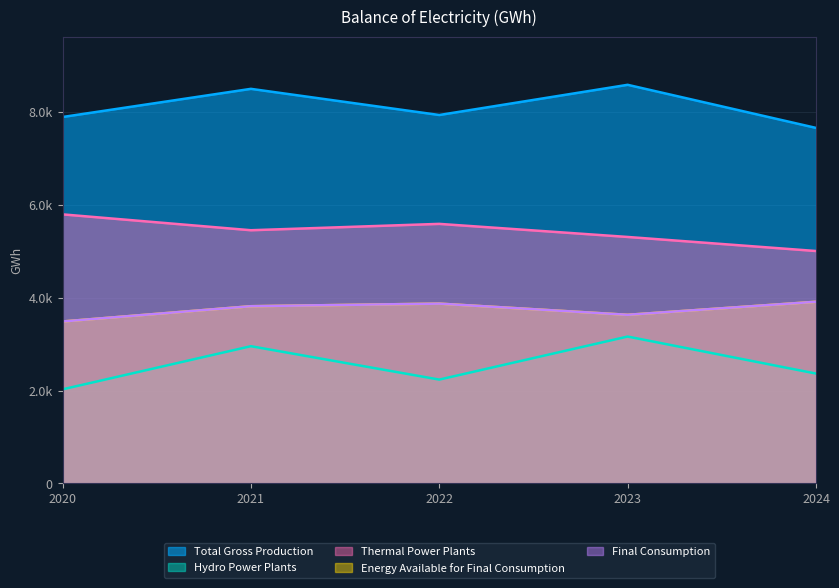

Which category has the highest value across all series?

2023